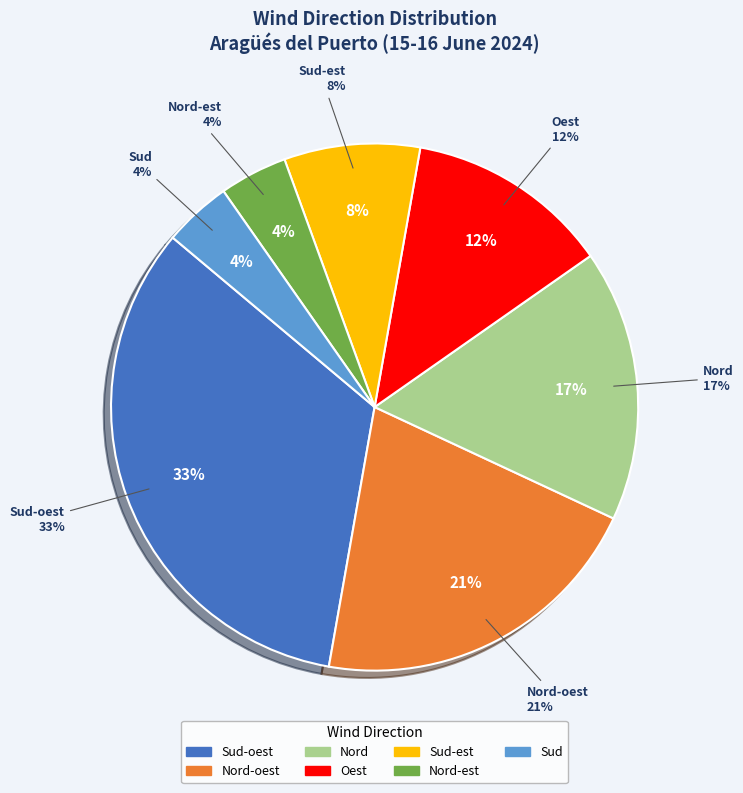

The Sud-oest slice represents 18% of the pie. True or false?

False